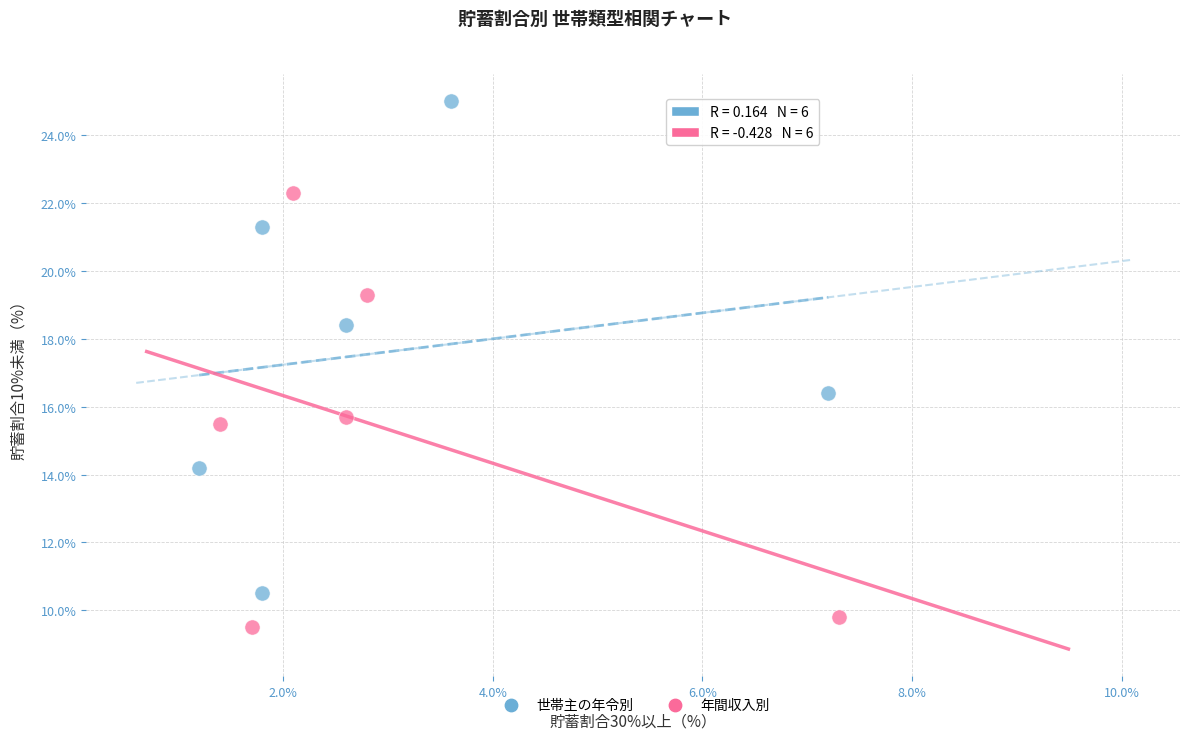

Which series has the widest spread of Y values?

世帯主の年令別